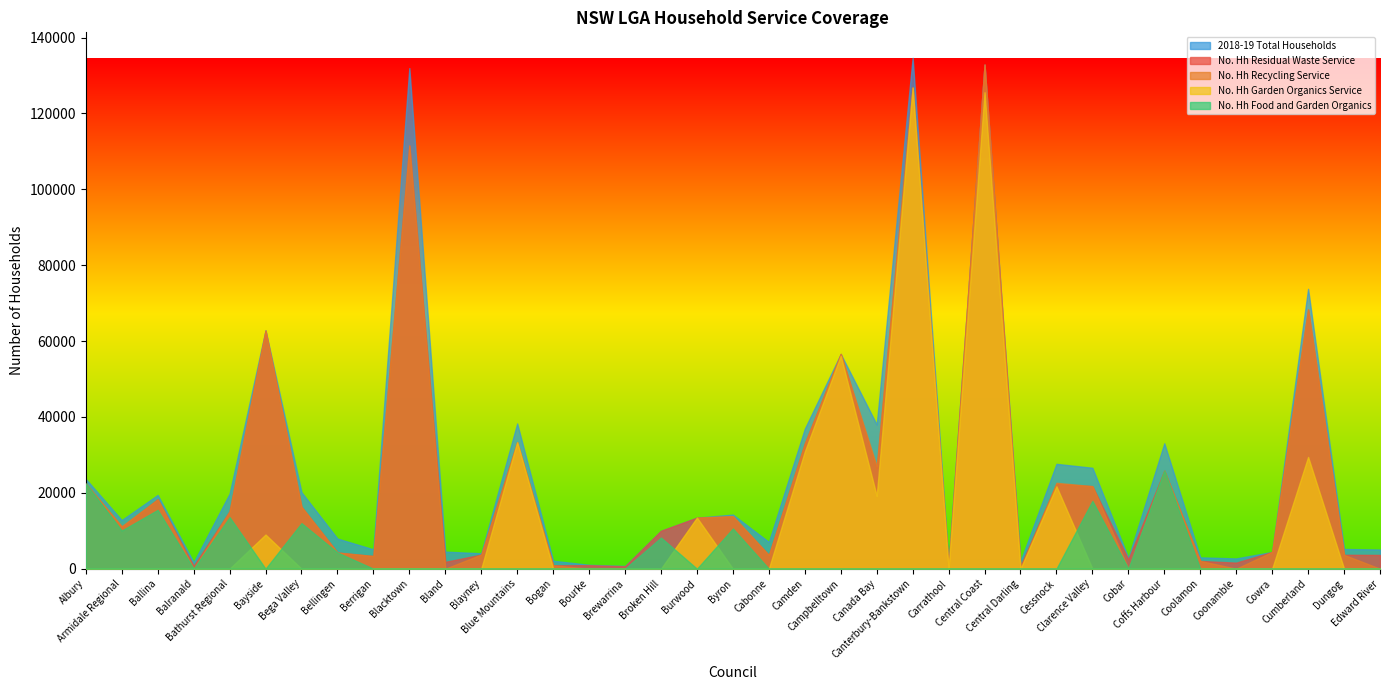

What is the label of the 33rd point from the left?

Coonamble